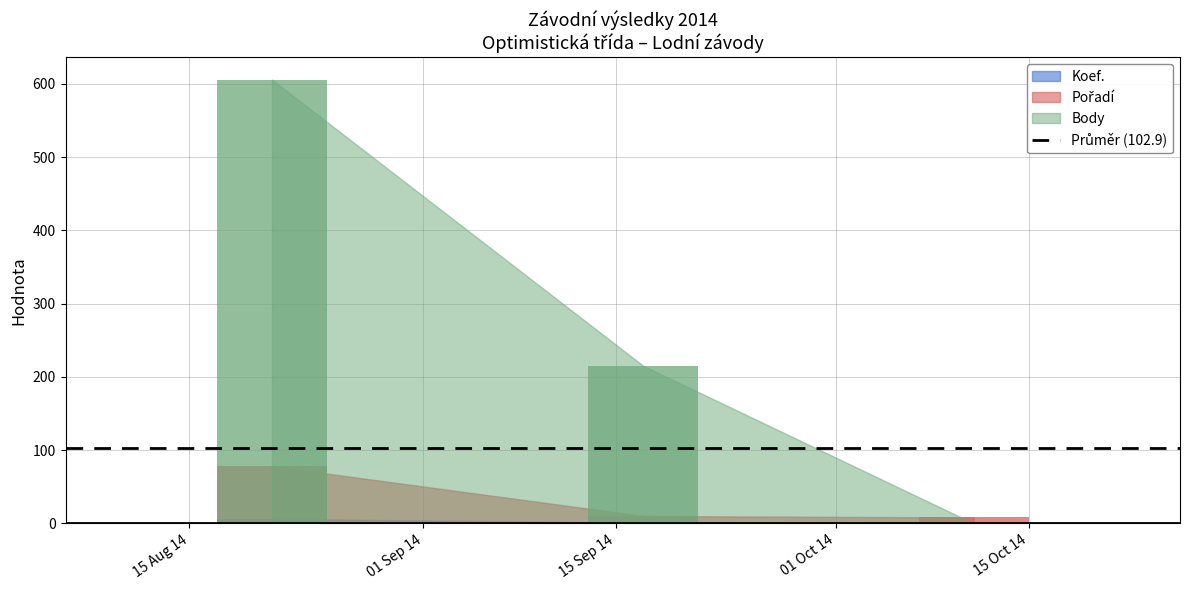

The Koef. series shows 2 at 2014-10-11. True or false?

True